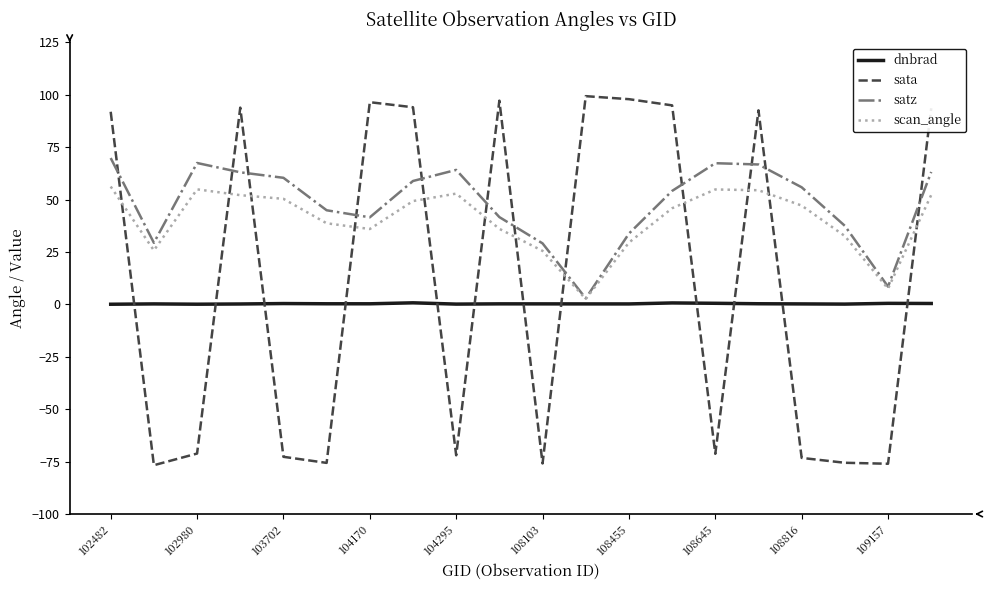

True or false: dnbrad and sata cross at least once.

True